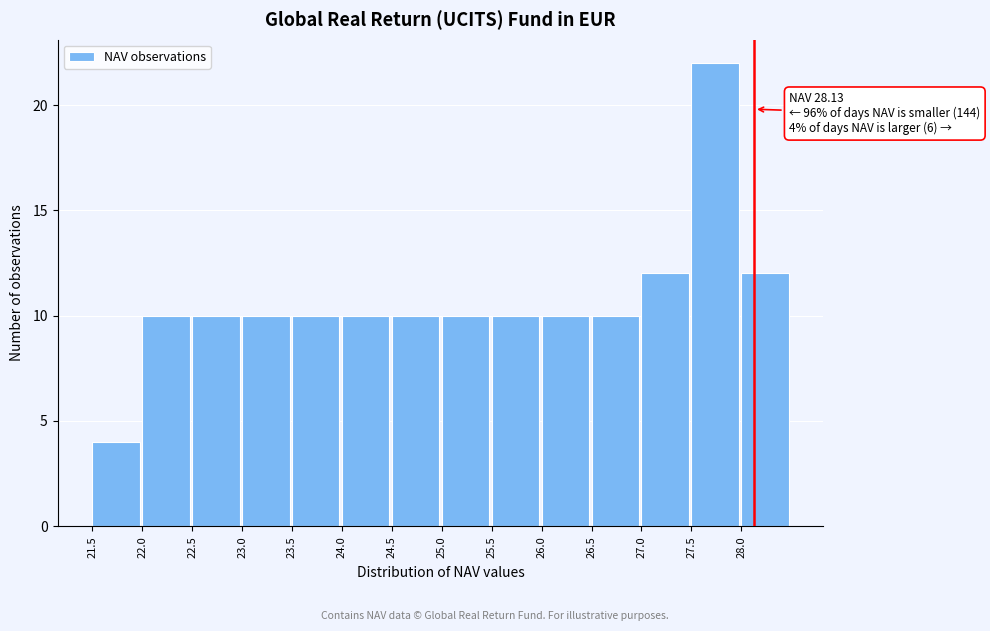

Over which range of the x-axis is the bar tallest?

27.5 to 28.0